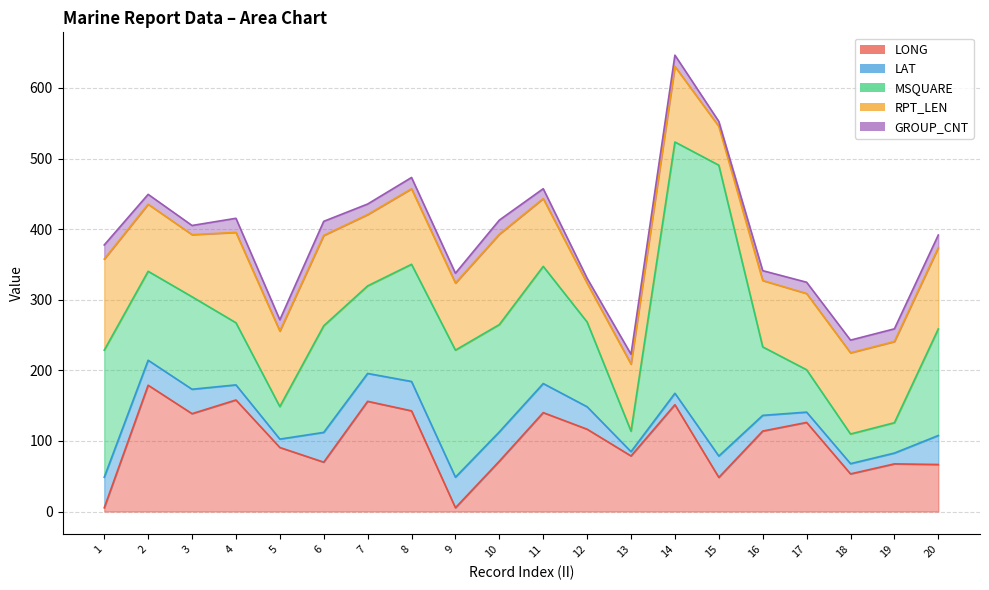

At 13, list the series in order from smallest to largest.

LAT, GROUP_CNT, MSQUARE, LONG, RPT_LEN